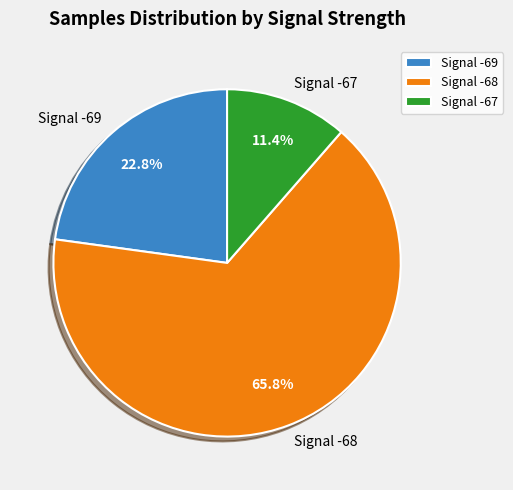

Does any single category account for the majority?

Yes